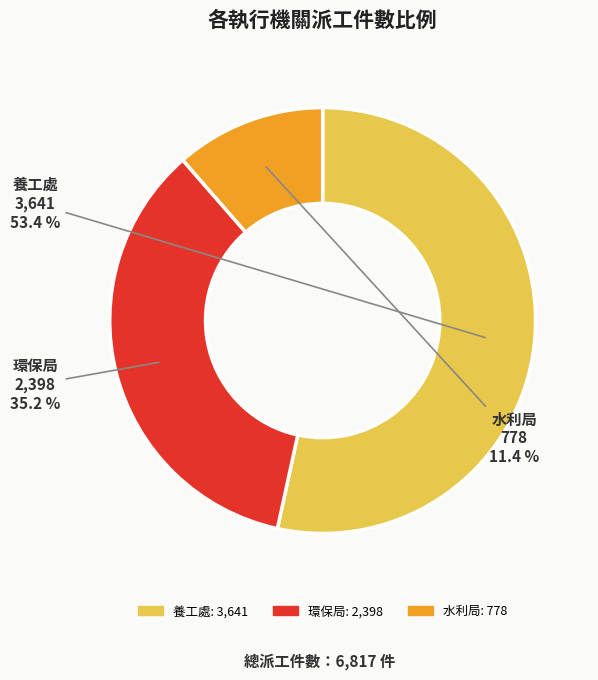

What percentage is the 水利局 slice, to the nearest percent?

11%